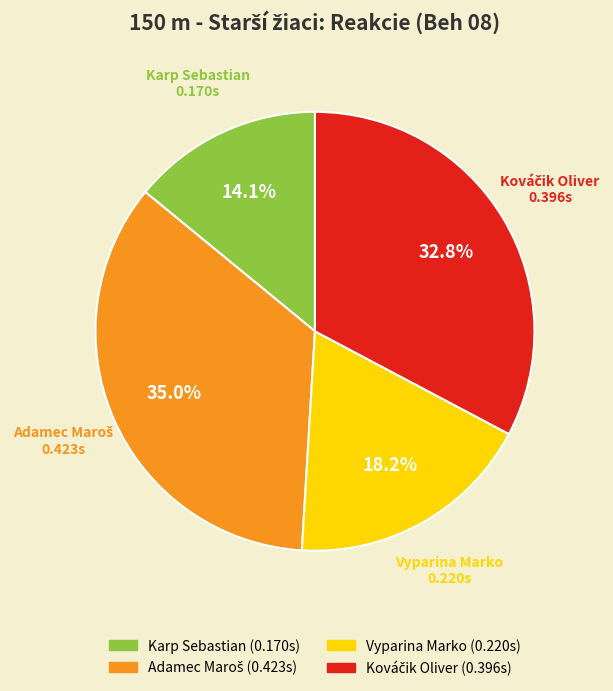

How many segments does this pie chart have?

4